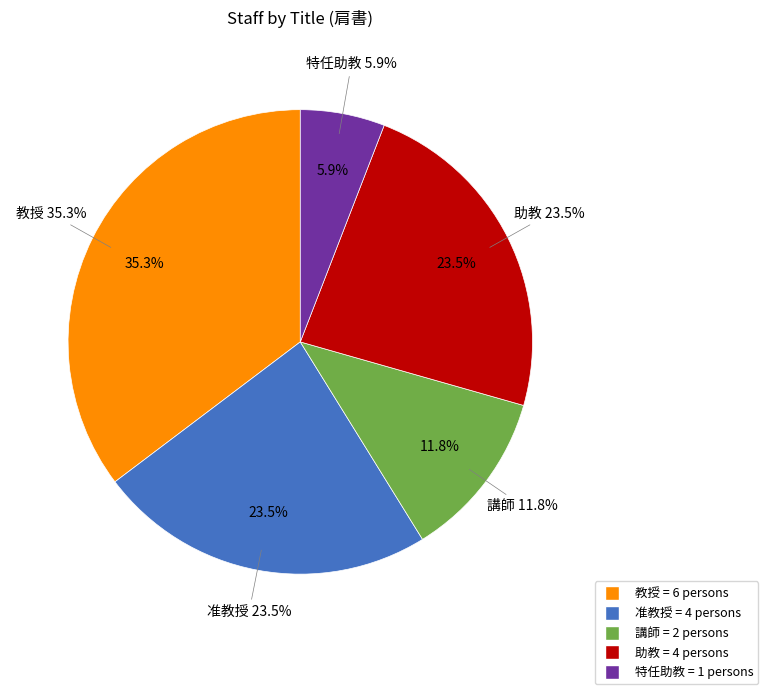

Is it true that 助教 is 13% of the pie?

False